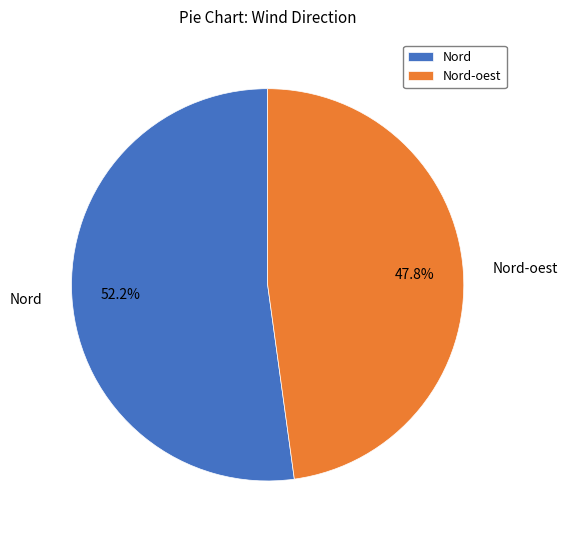

How many segments does this pie chart have?

2